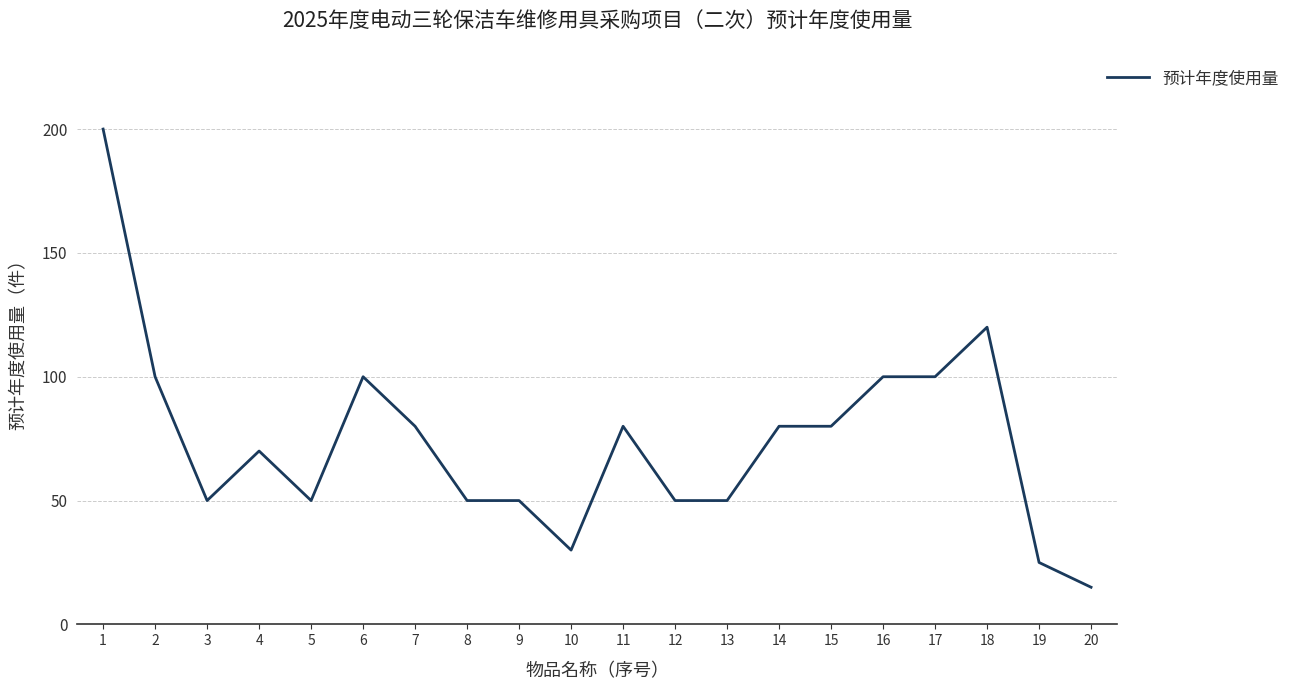

What is the difference between the maximum and minimum values?

185